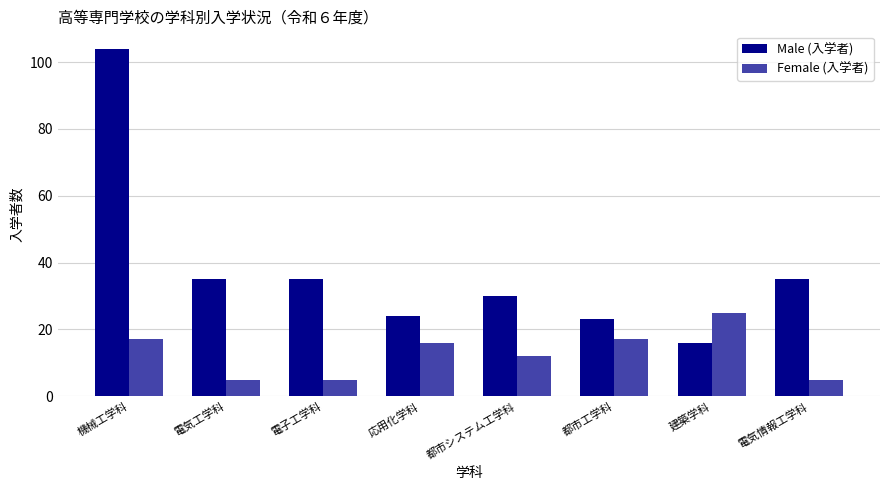

What is the approximate value of Male (入学者) at 都市システム工学科, to the nearest 10?

30